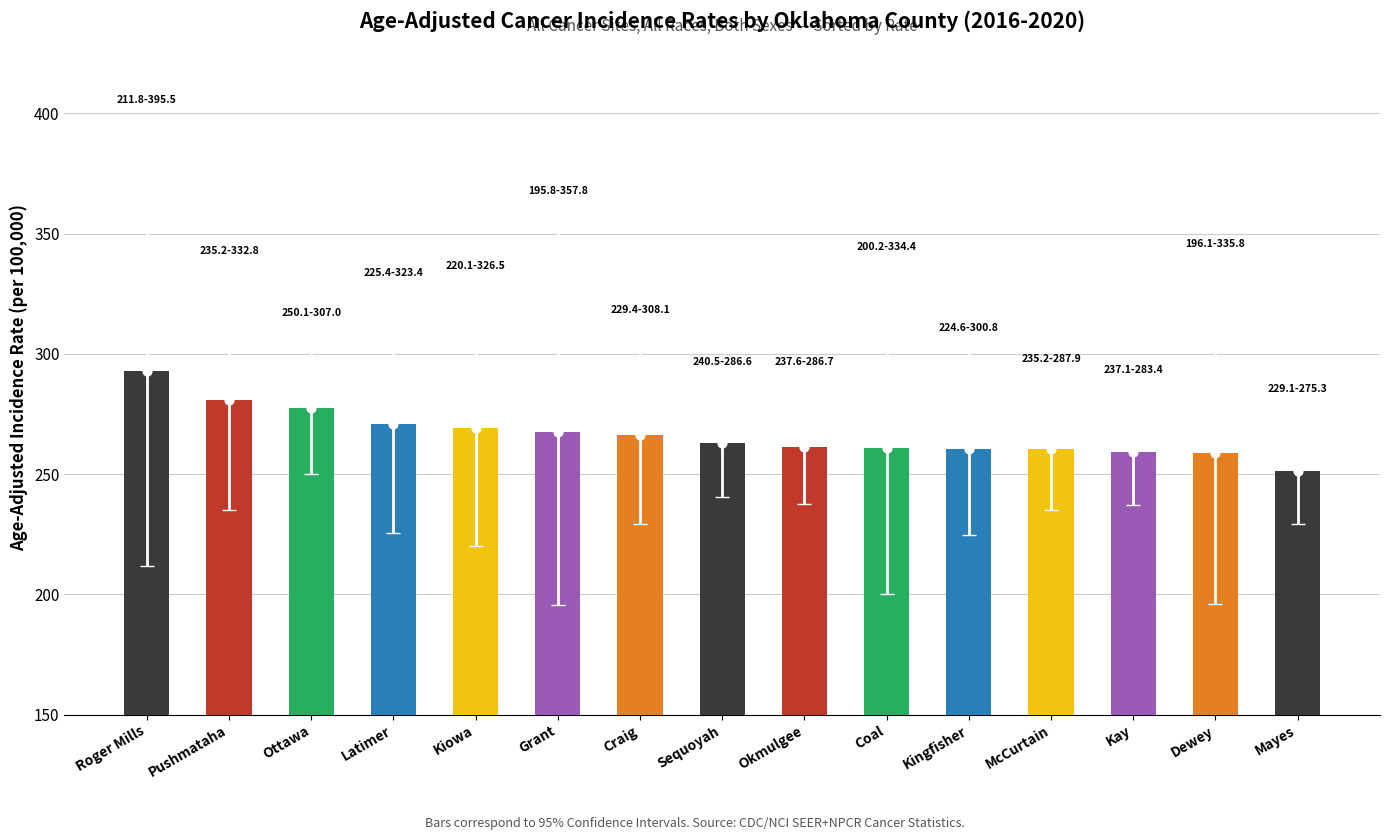

What is the change in value from Craig to Coal?

-5.7